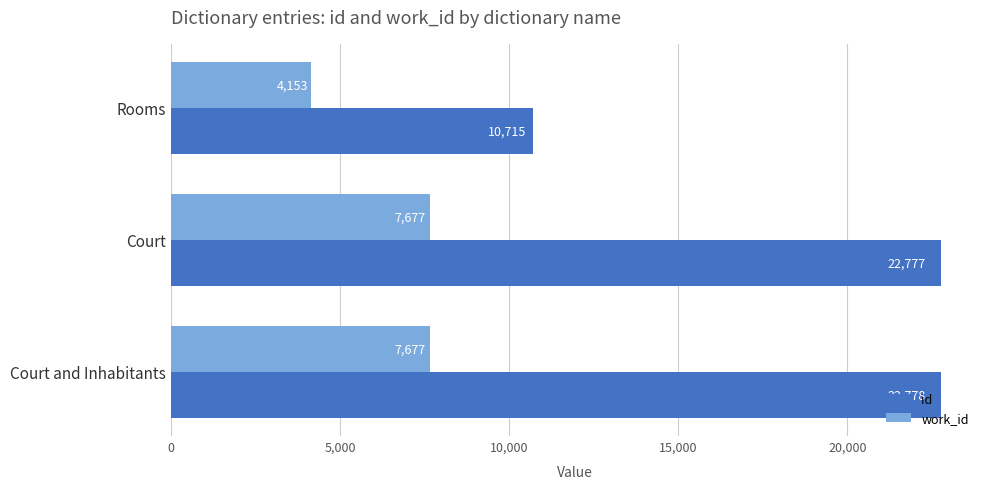

What is the highest value of the work_id series?

7677